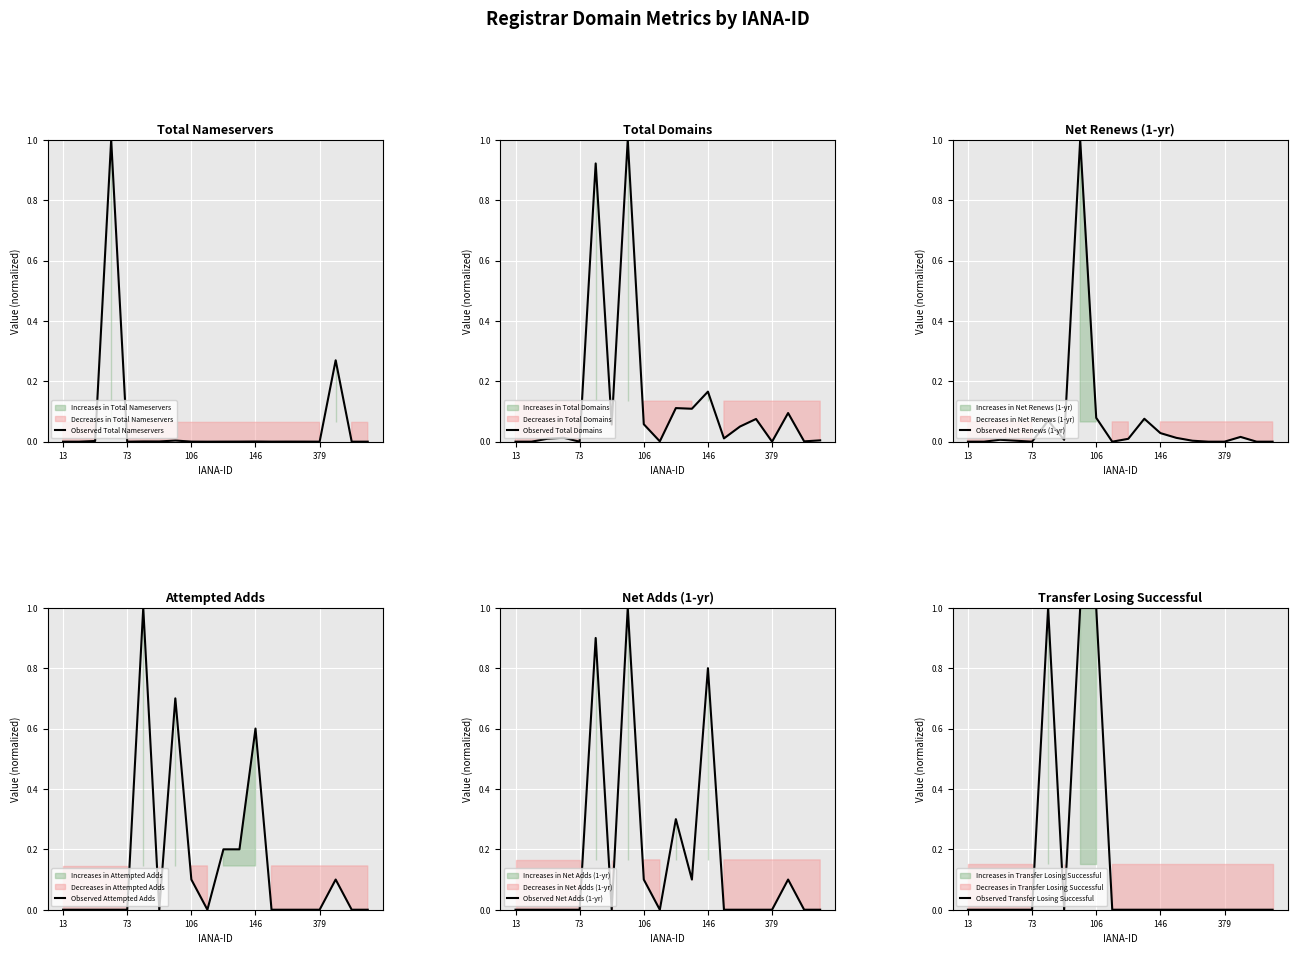

The value of Observed Transfer Losing Successful at 13 is 0. True or false?

True